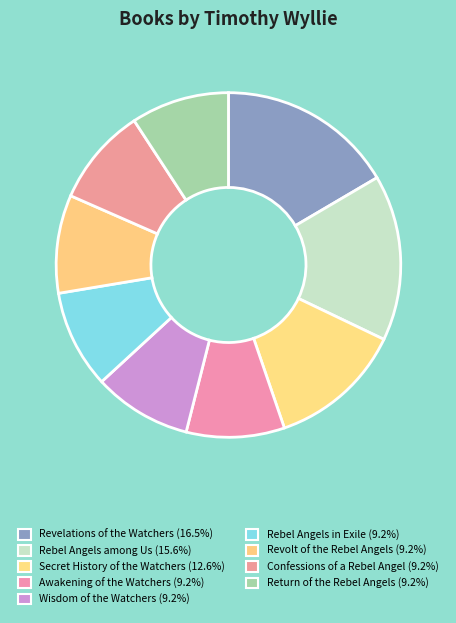

To the nearest percent, what is the difference between the largest and smallest slice percentages?

7%